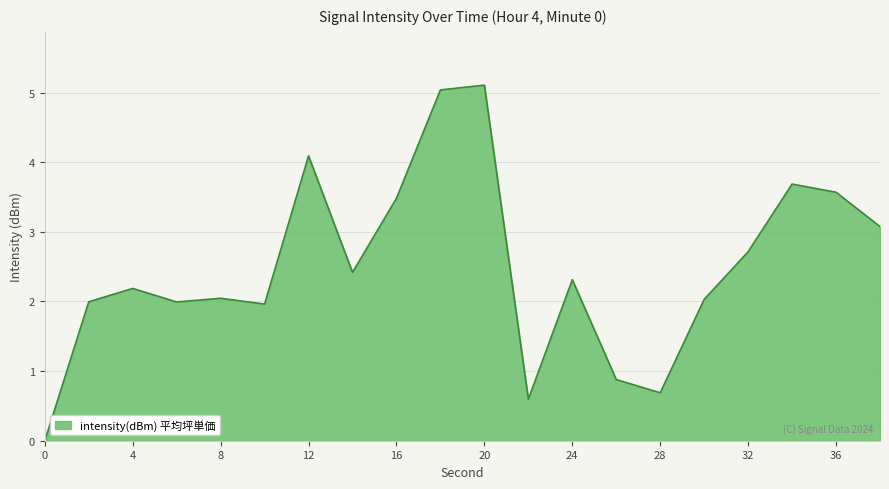

What is the greatest value displayed?

5.1